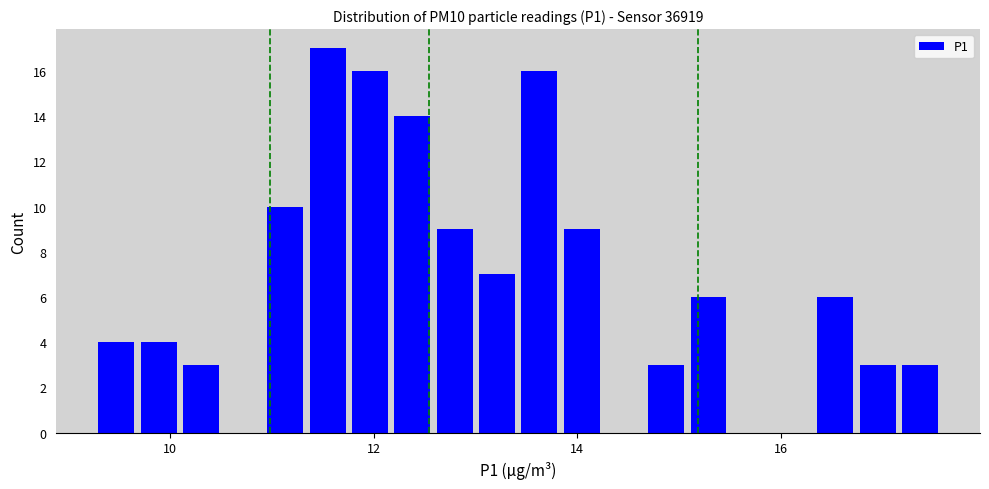

Read against the x-axis, roughly where is the centre of the tallest bar?

11.6